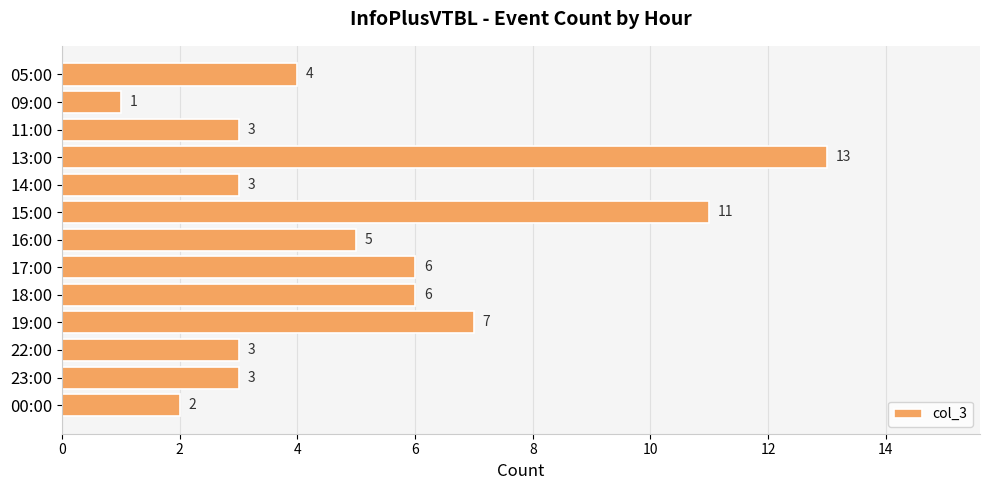

Between 23:00 and 05:00, which is larger?

05:00